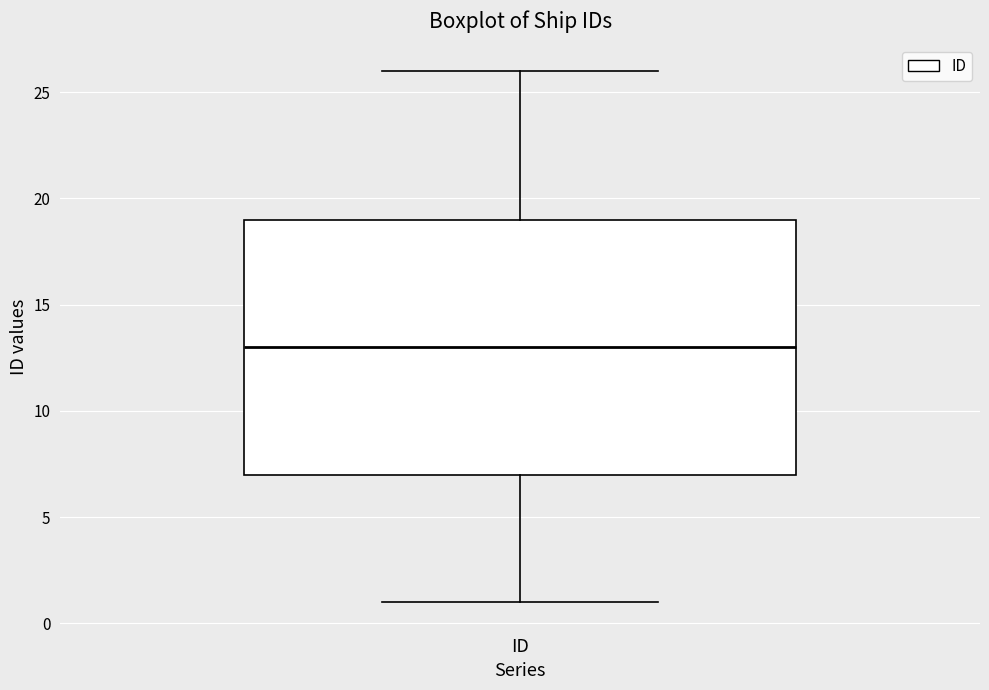

Read this box plot against the y-axis: the position of the median line, the range covered by the box, and the ends of both whiskers. The values are not printed on the chart, so give them approximately, as read against the axis.

median 13, box 7 to 19, whiskers 1 to 26